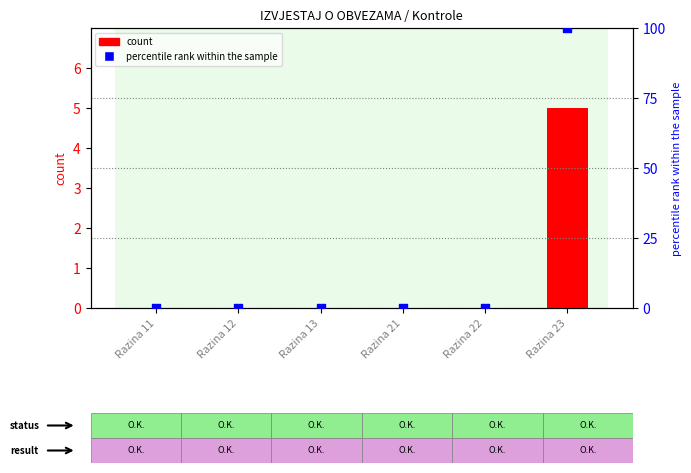

At how many categories does at least one series exceed 46?

1